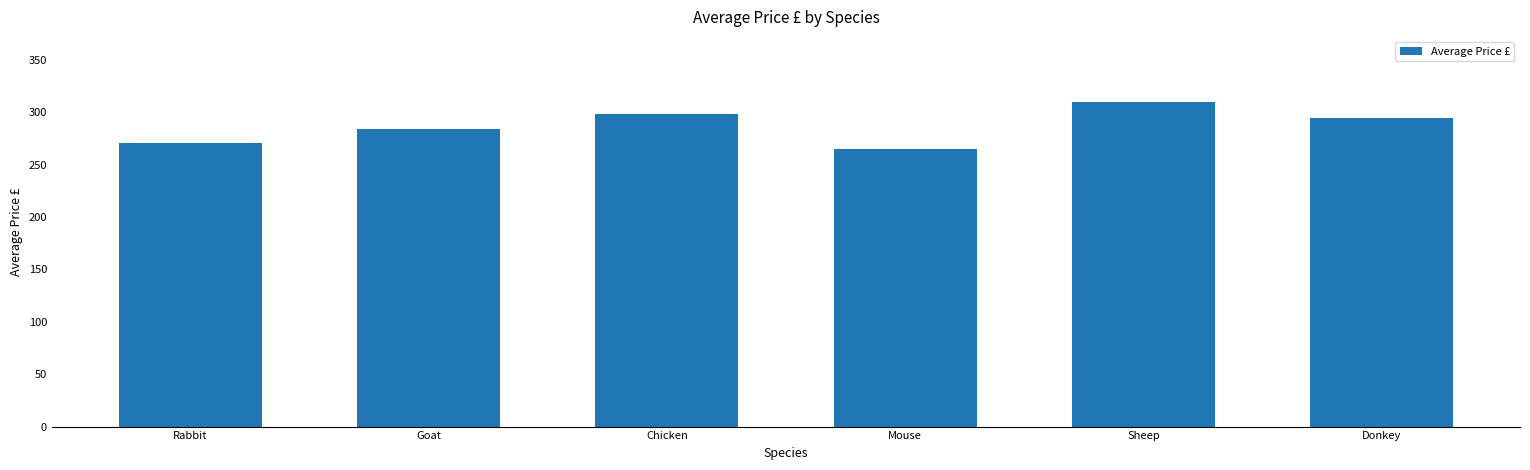

What is the difference between the maximum and minimum values?

45